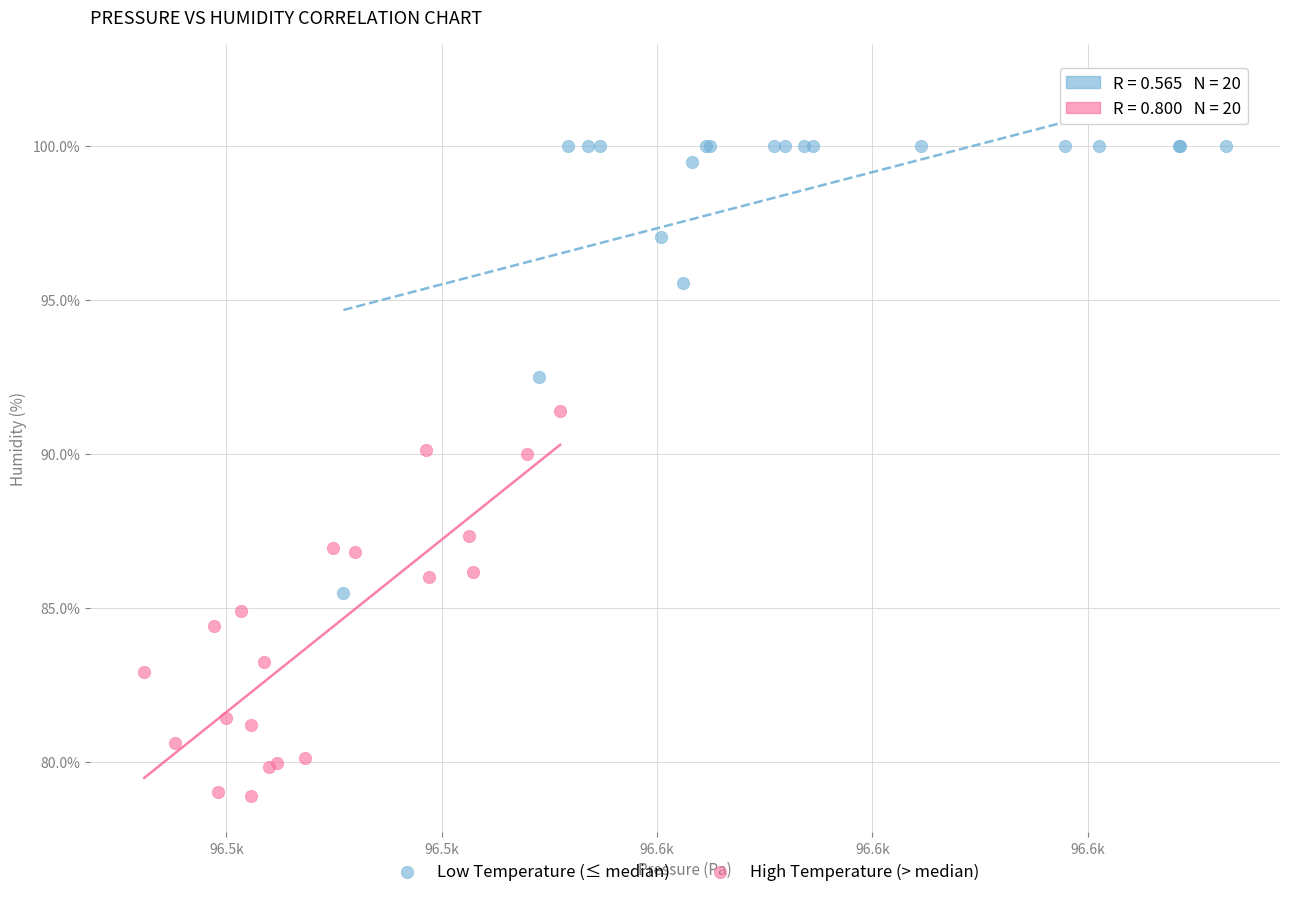

Which series contains the lowest Y value?

High Temperature (> median)